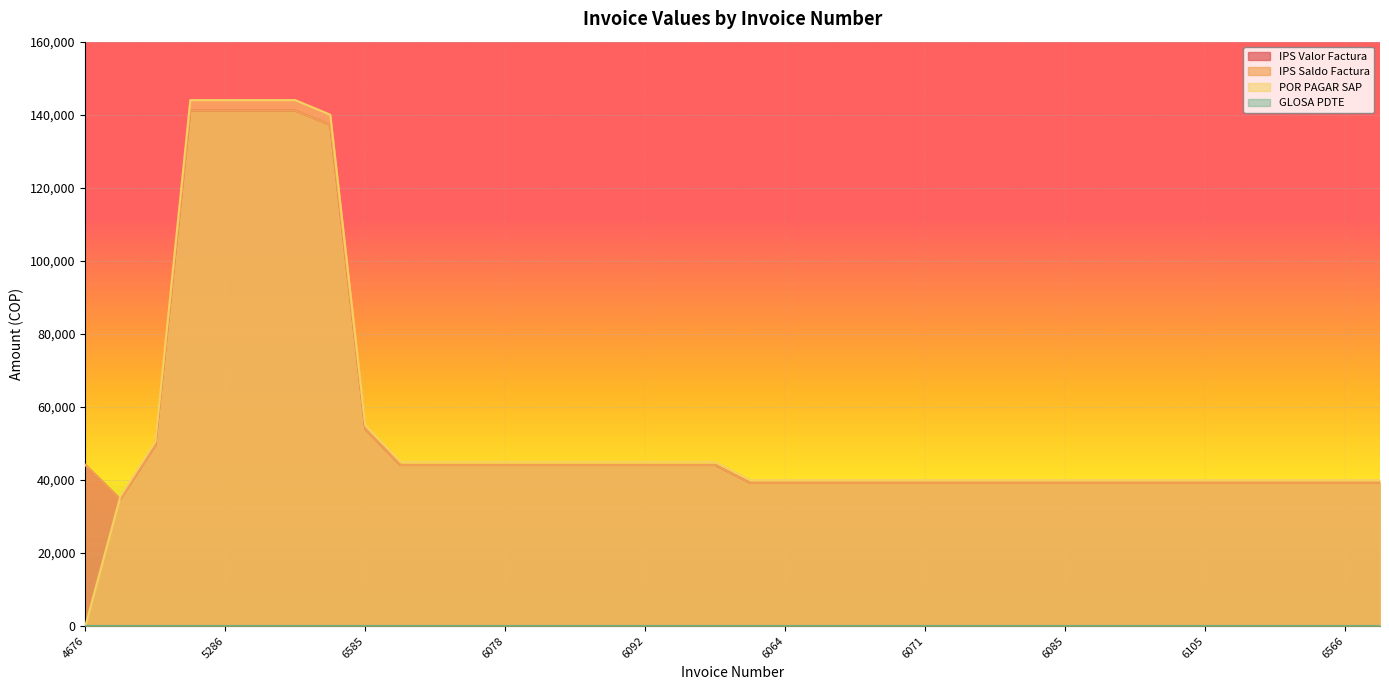

What is the sum of all IPS Valor Factura values?

2069580